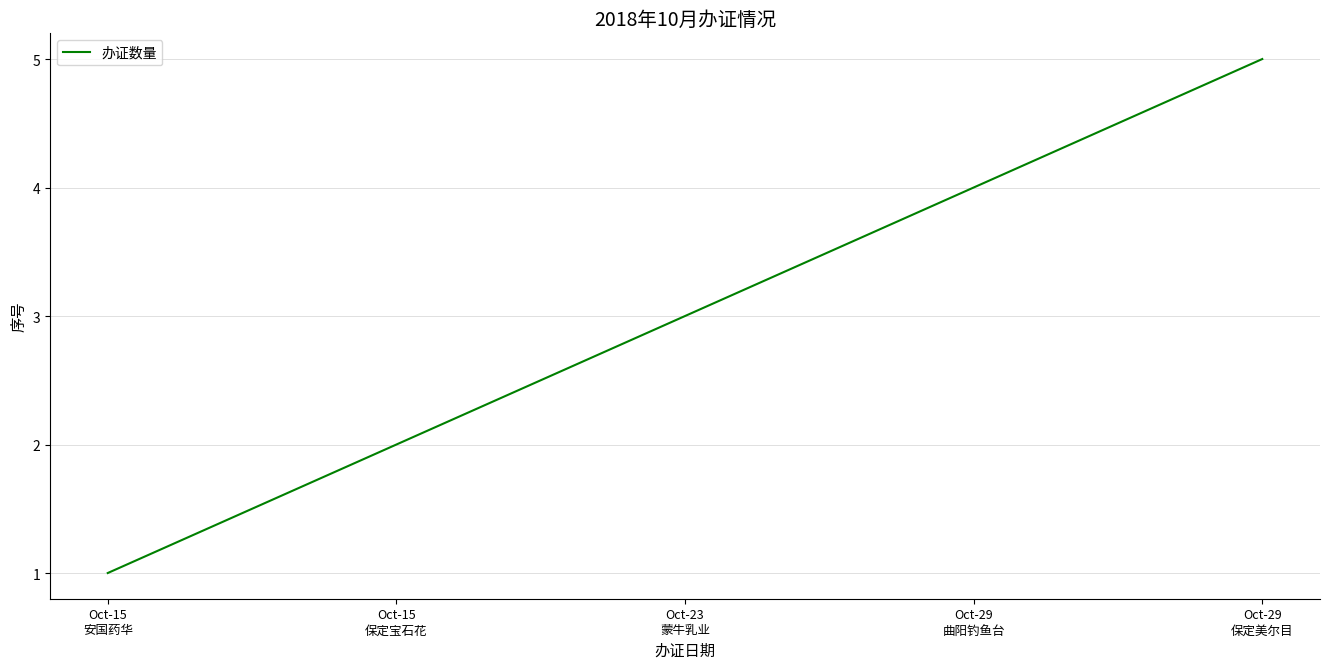

Approximately how many times larger is the value at Oct-29
保定美尔目 compared to Oct-15
安国药华?

5.0